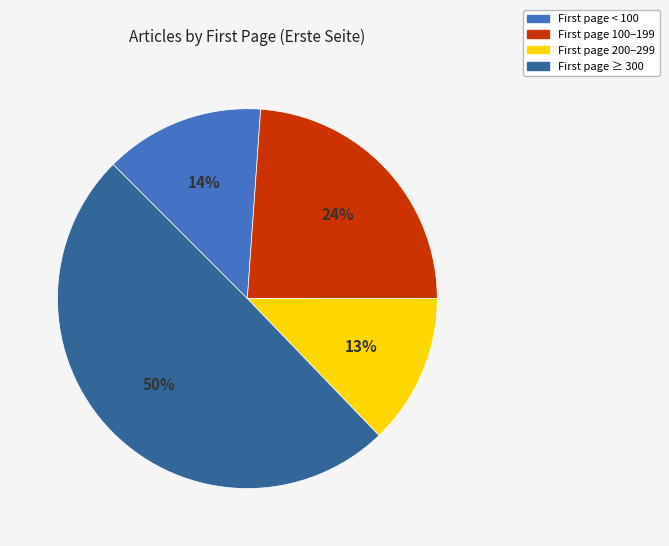

Which category has the biggest portion of the pie?

First page ≥ 300